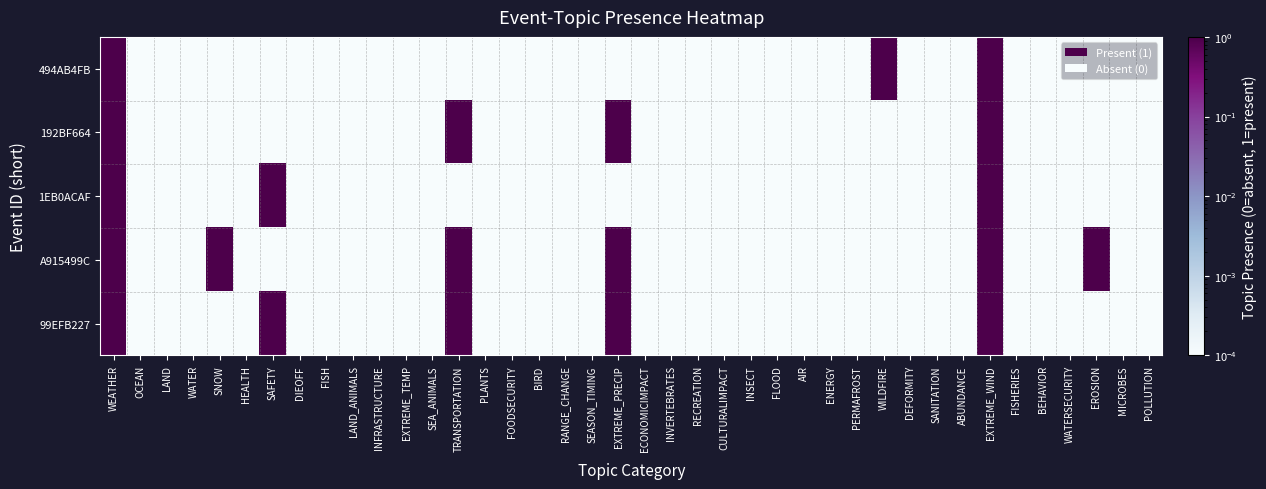

Between EXTREME_WIND and BEHAVIOR, which series saw the biggest shift?

494AB4FB